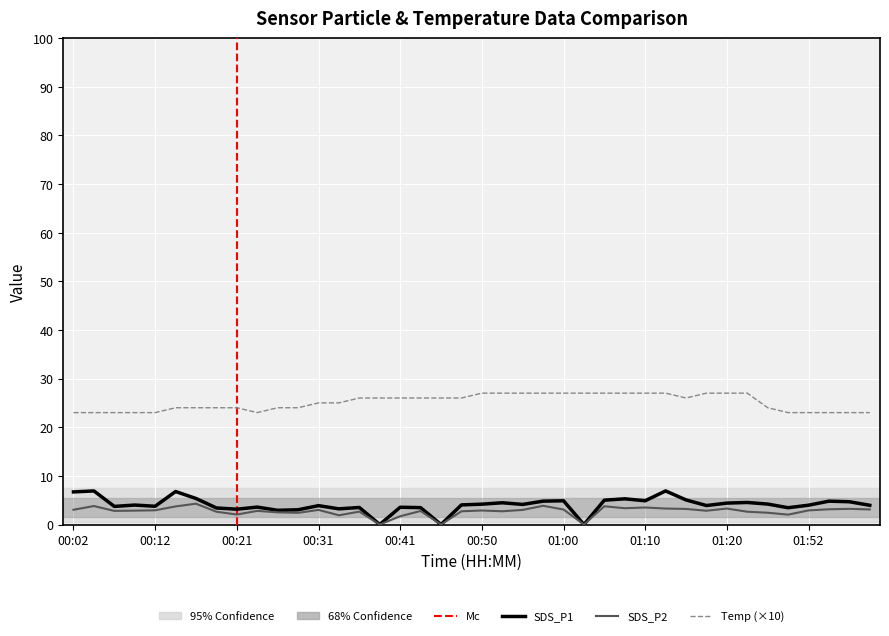

Is it true that SDS_P2 equals 2.8 at 00:24?

True